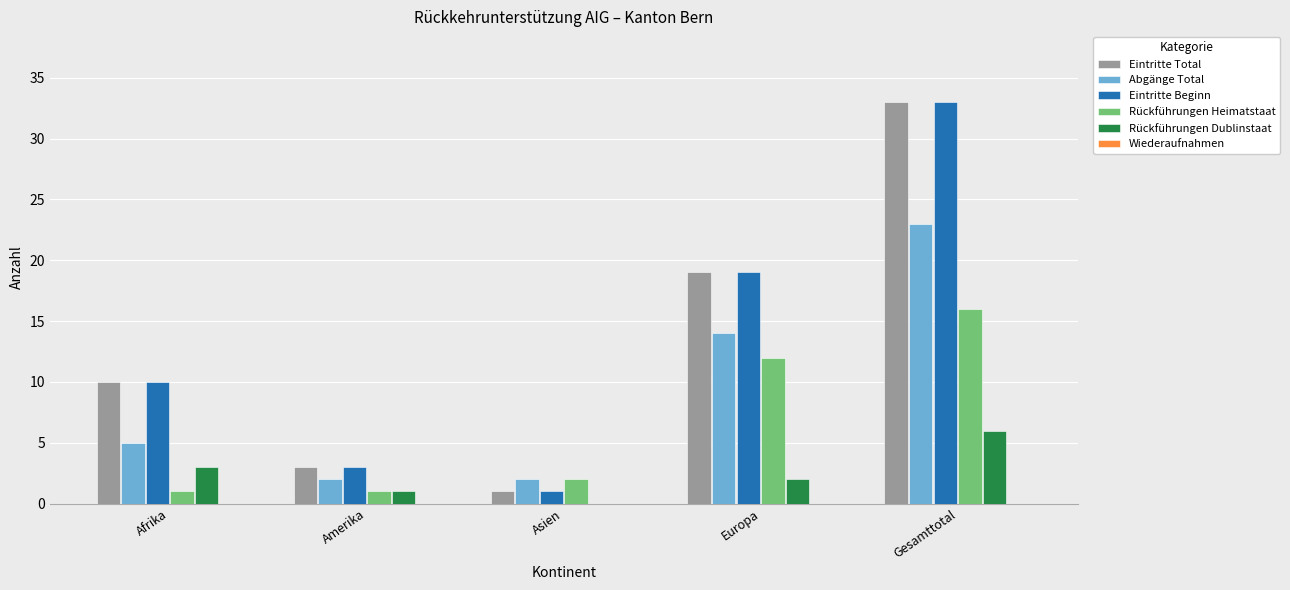

What is the maximum value shown in the chart?

33